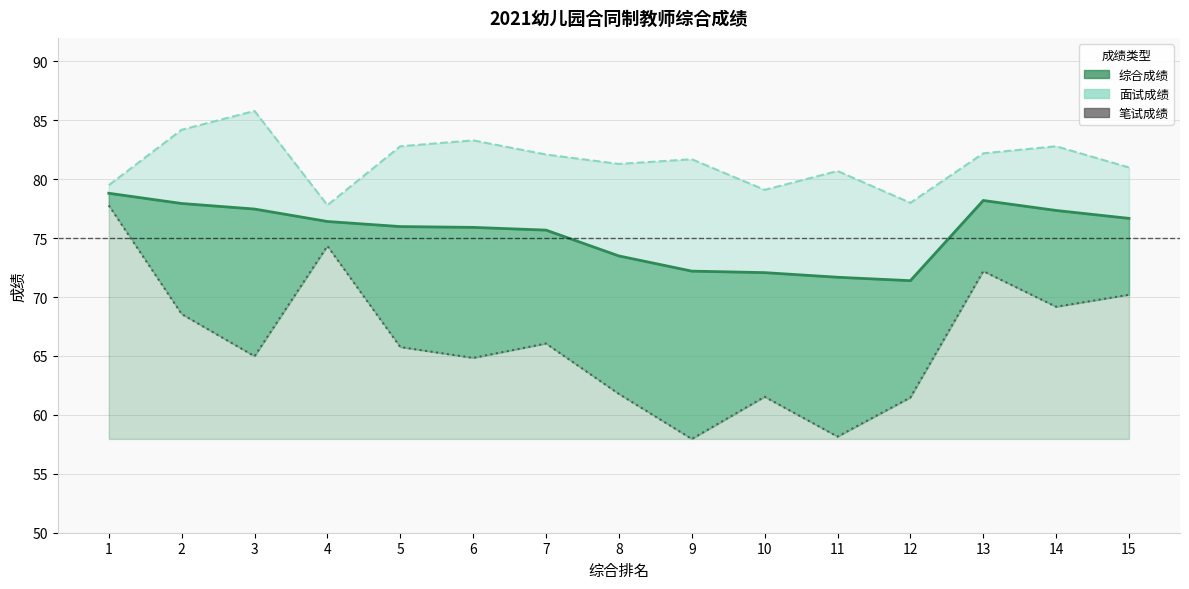

What is the minimum value shown in the chart?

58.0